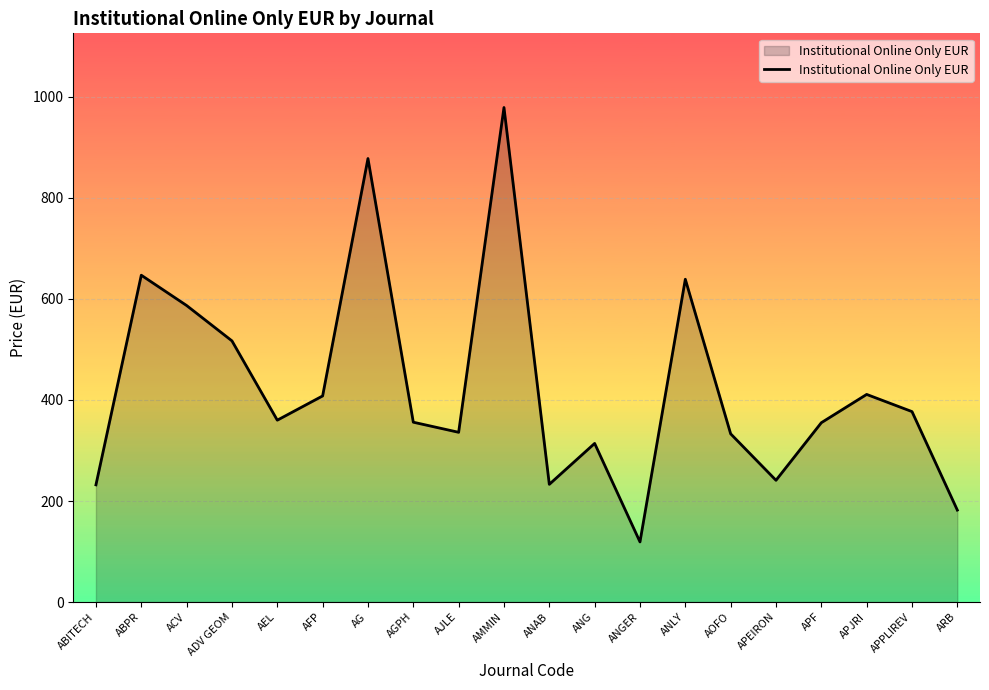

Read the value at ANGER, to the nearest 10.

120